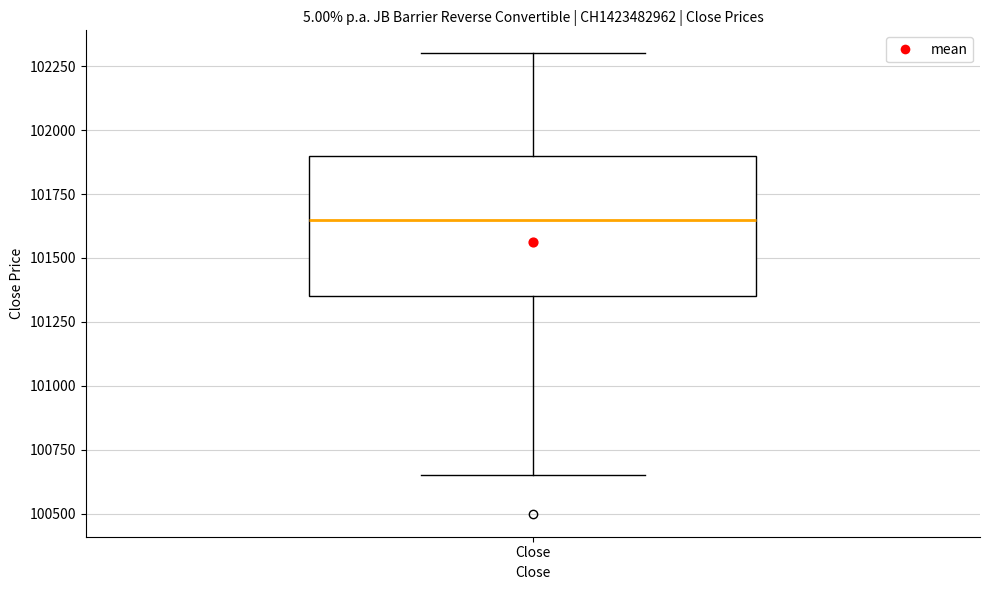

Where is the lower edge of the box for Close on the y-axis? The values are not printed on the chart, so give them approximately, as read against the axis.

101350